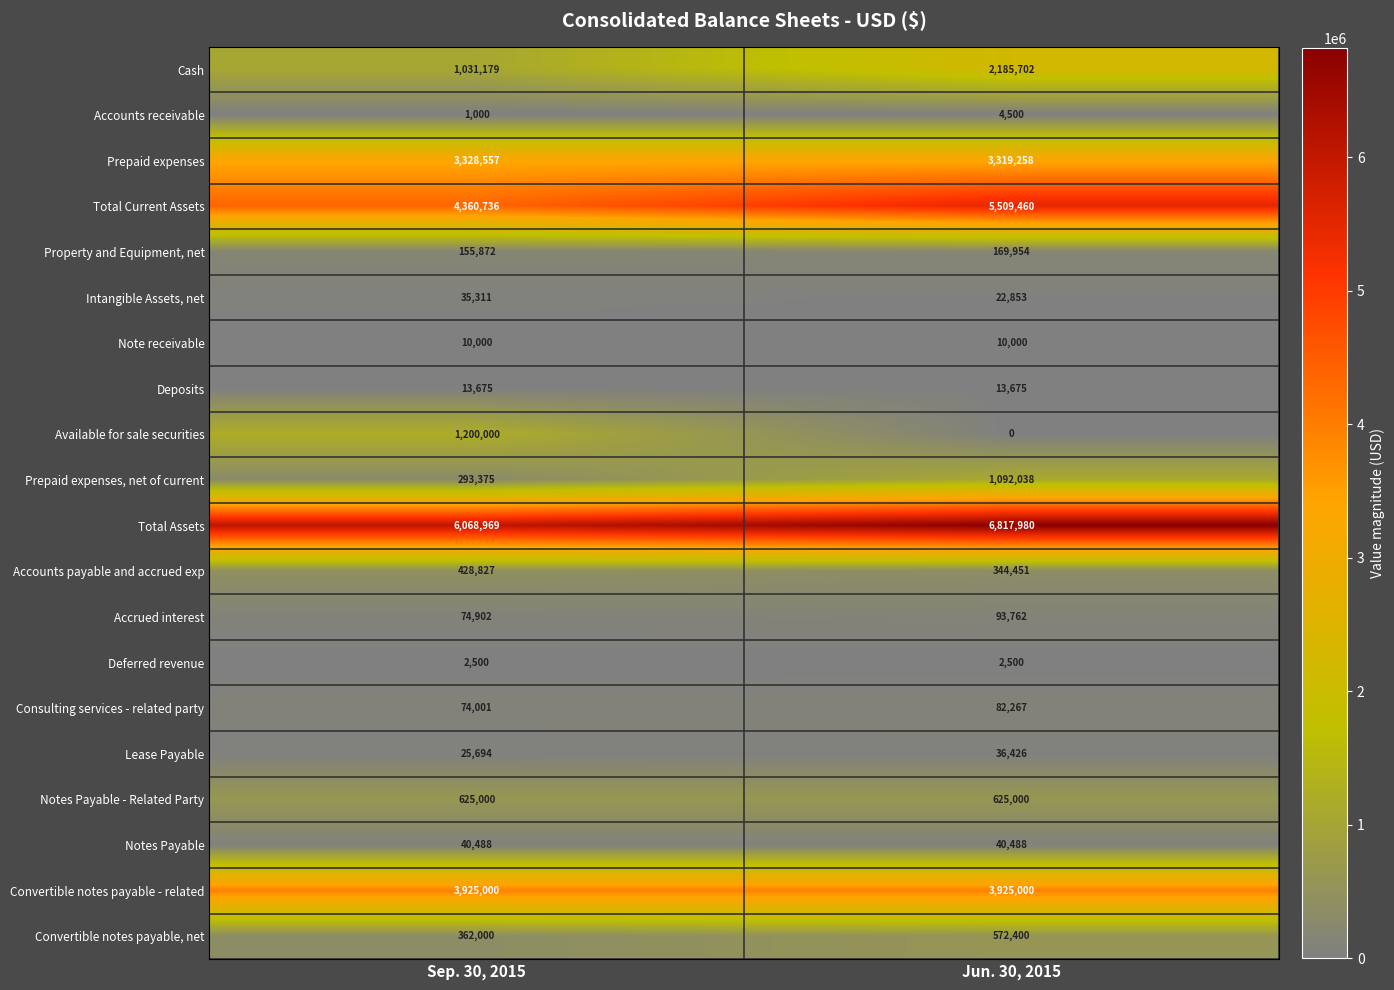

What is the total value across all series at Sep. 30, 2015?

22057086